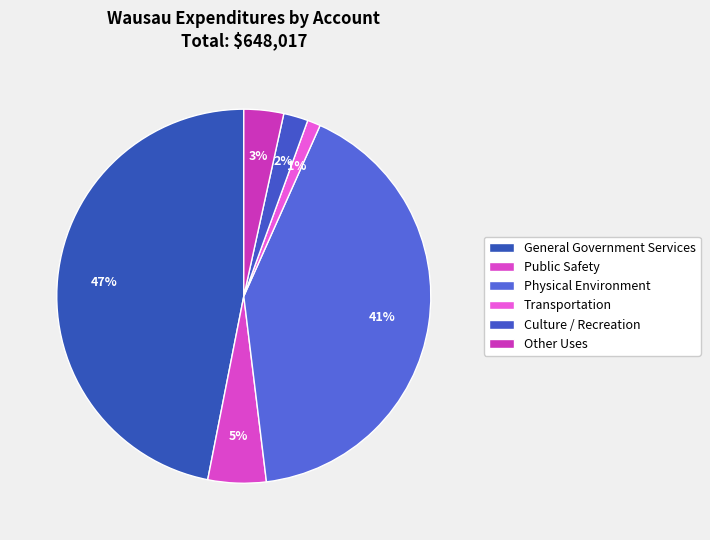

Is it true that Culture / Recreation is 1% of the pie?

False